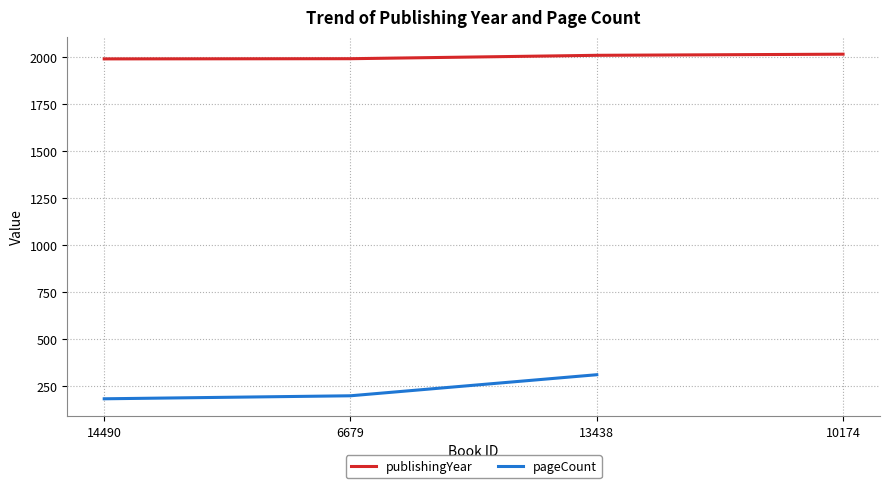

Which label corresponds to the largest value in the chart?

10174